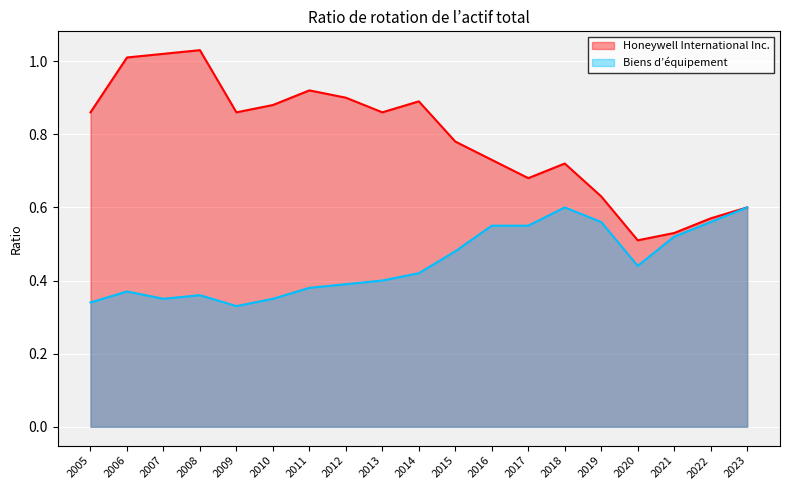

True or false: Biens d’équipement and Honeywell International Inc. cross at least once.

False